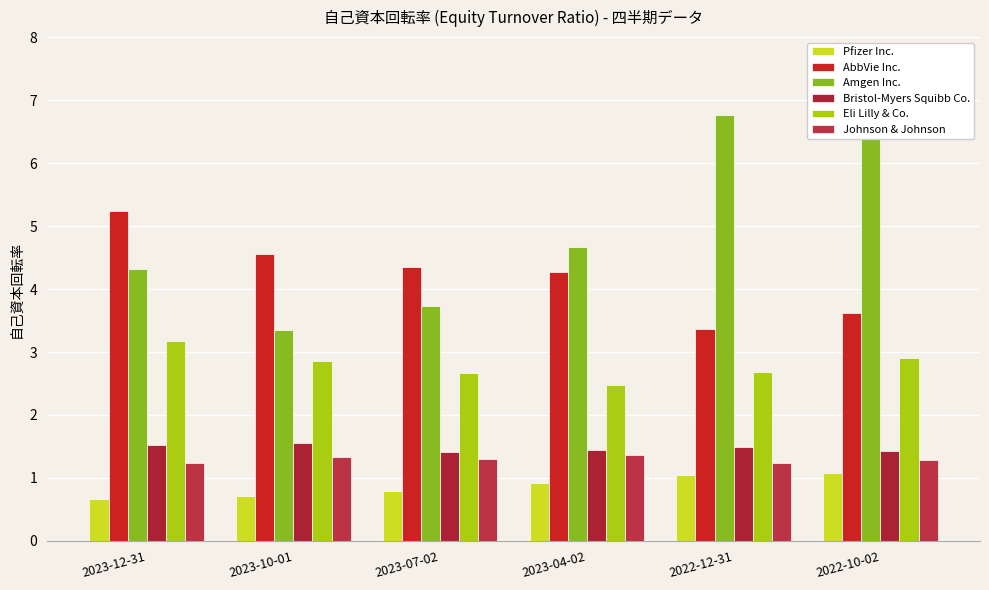

The Eli Lilly & Co. series shows 3.2 at 2023-12-31. True or false?

True